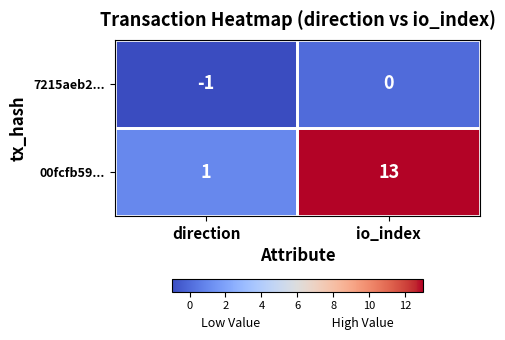

What is the difference between the maximum and minimum values in the 00fcfb59... series?

12